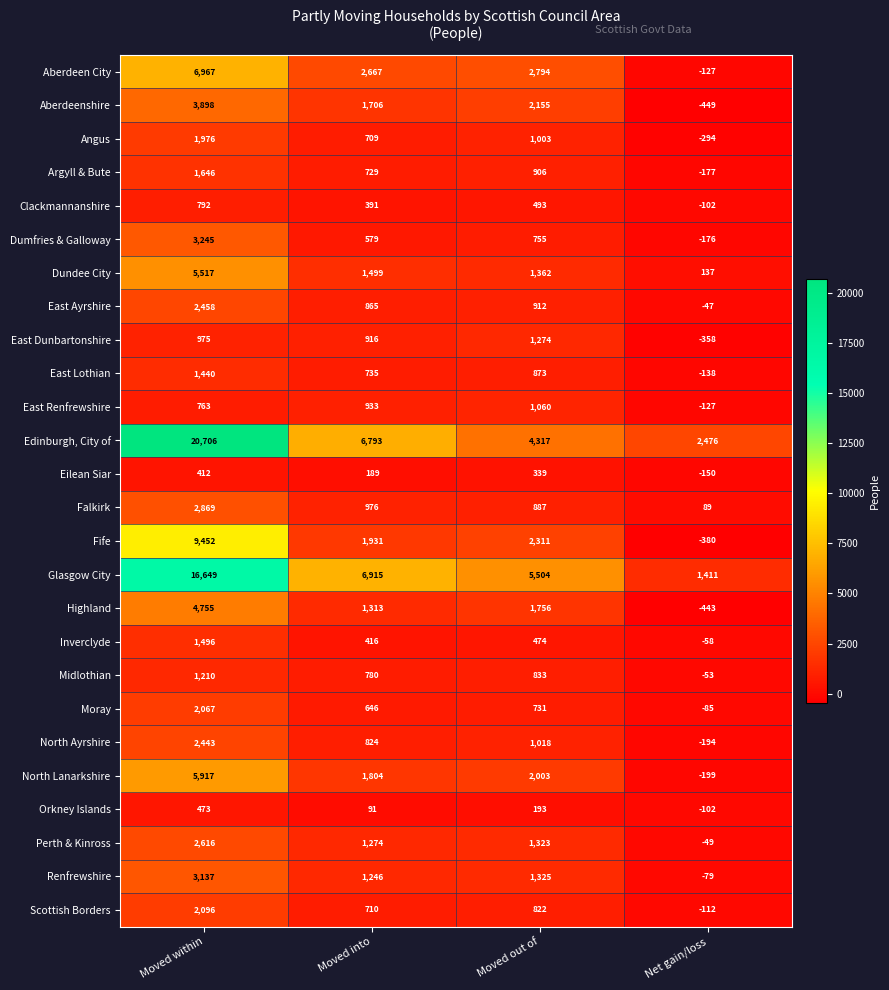

At which label does North Lanarkshire reach its peak?

Moved within